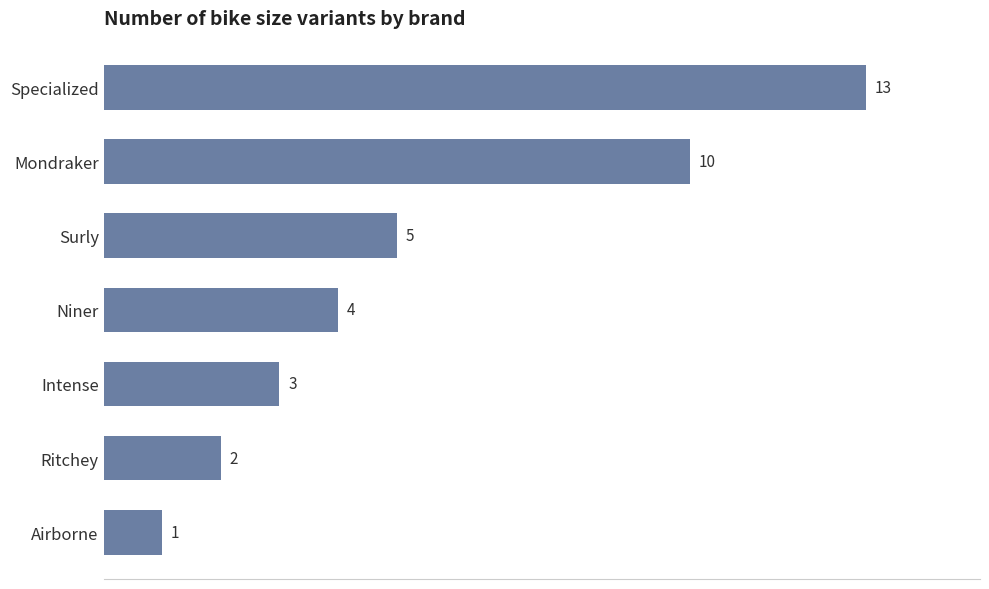

What is the difference between the maximum and minimum values?

12